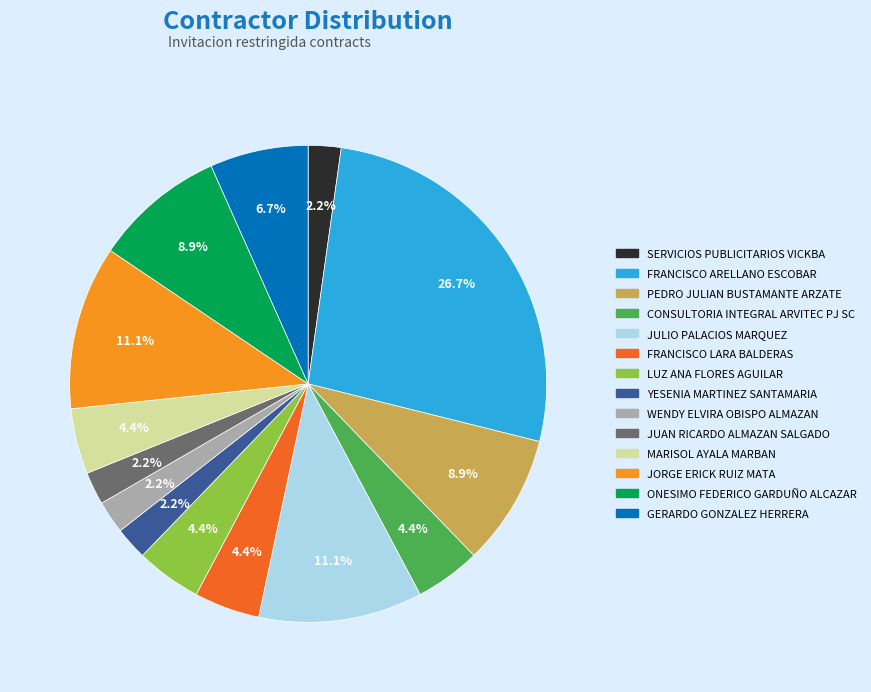

What is the ratio of the value at FRANCISCO LARA BALDERAS to the value at FRANCISCO ARELLANO ESCOBAR?

0.2